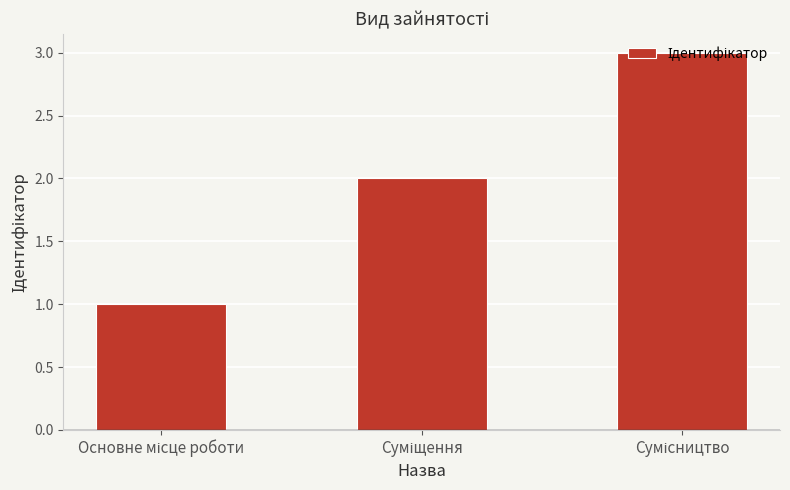

What is the sum of all values?

6